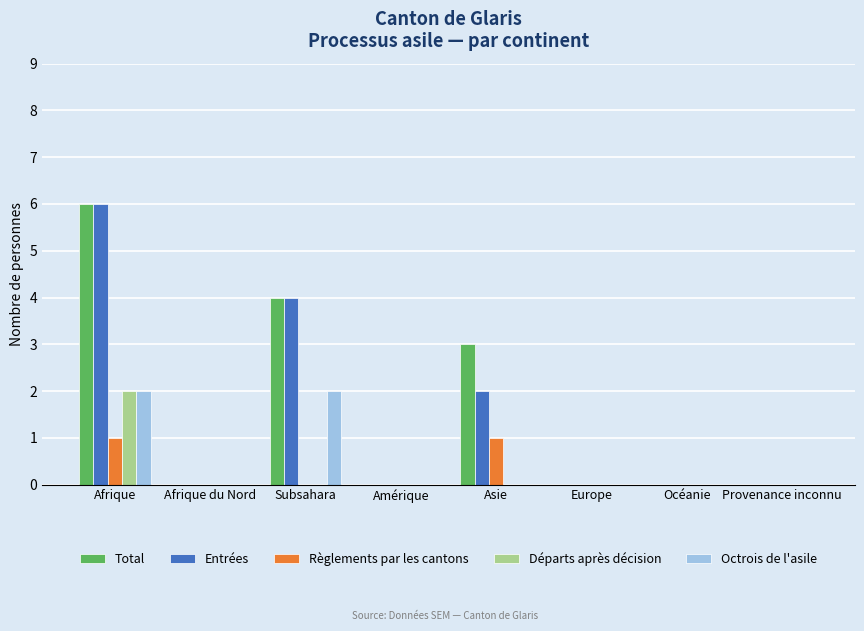

What is the greatest value displayed?

6